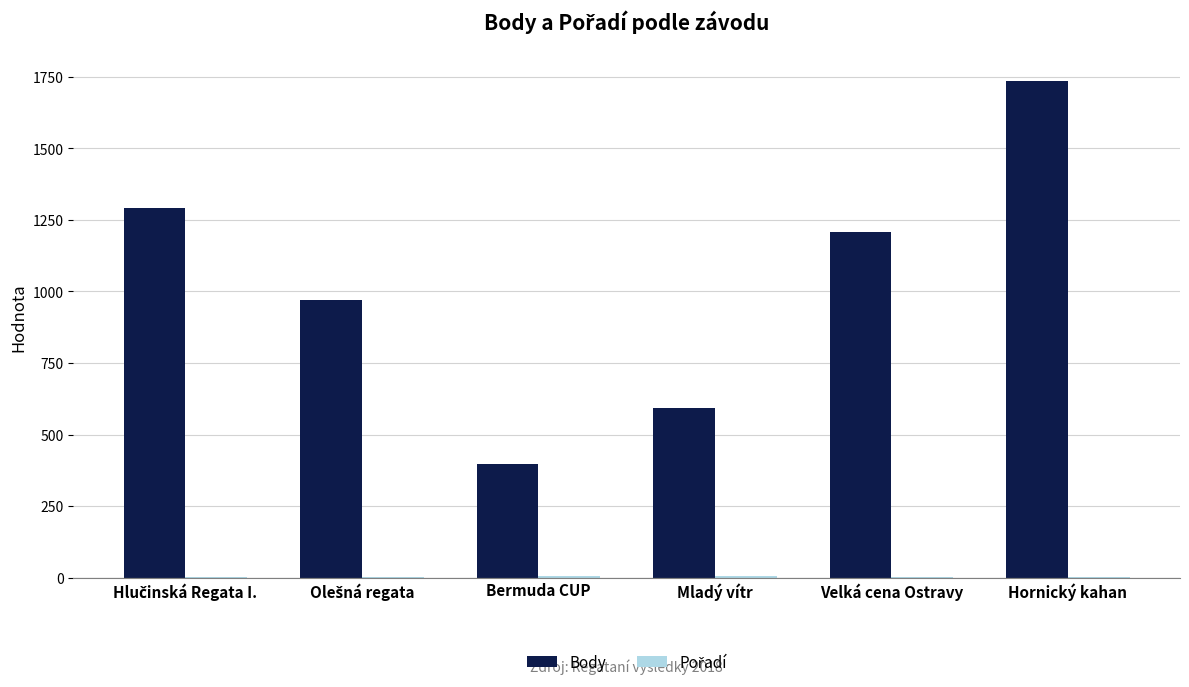

How many groups of bars are there?

6